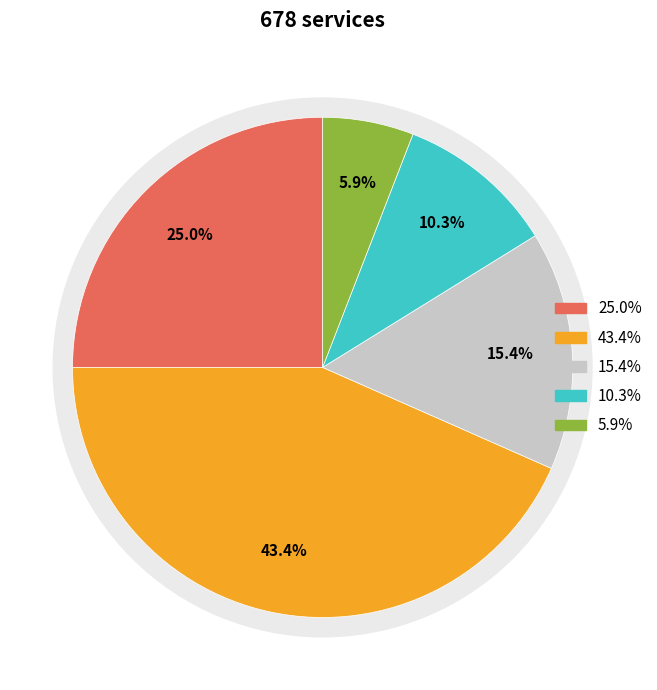

Is there any slice that represents more than half of the pie?

No